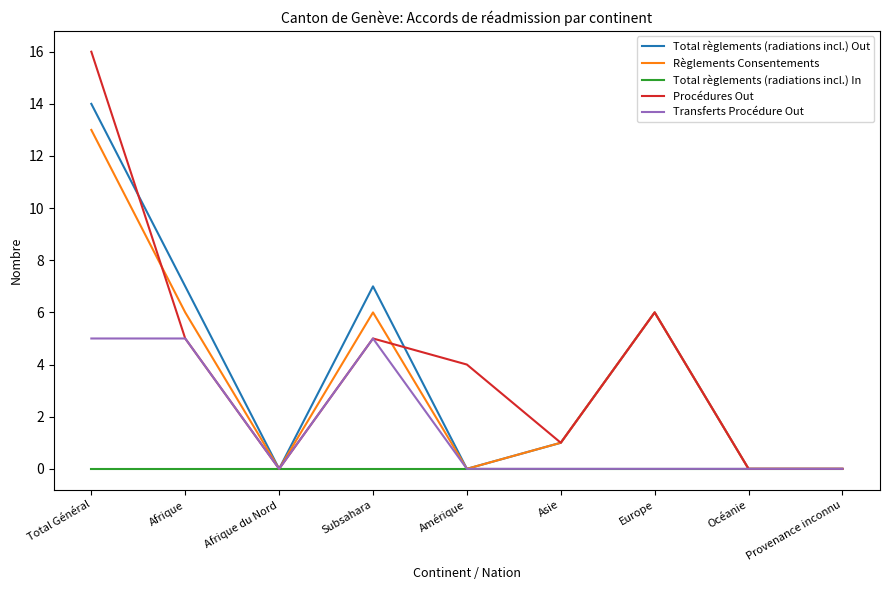

What is the total value across all series at Afrique?

23